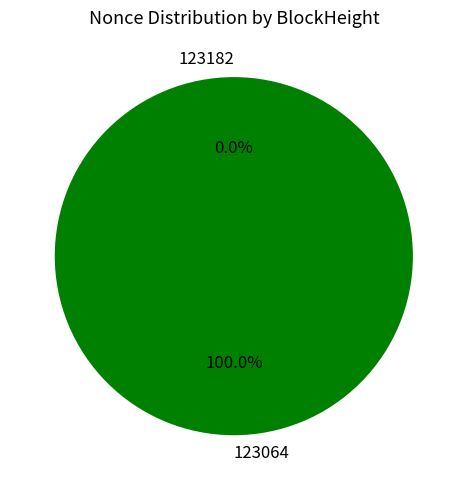

Which slice is the smallest?

123182